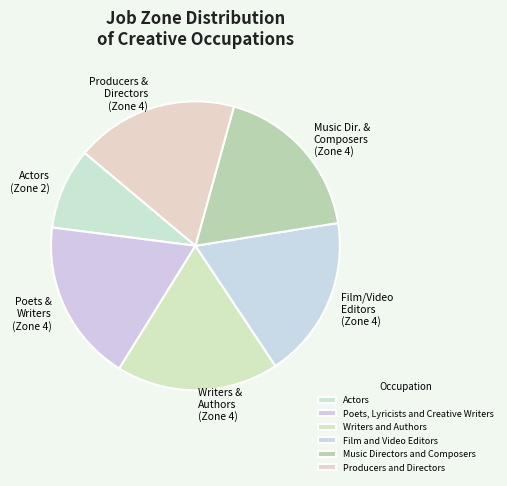

Count the number of slices in the pie.

6